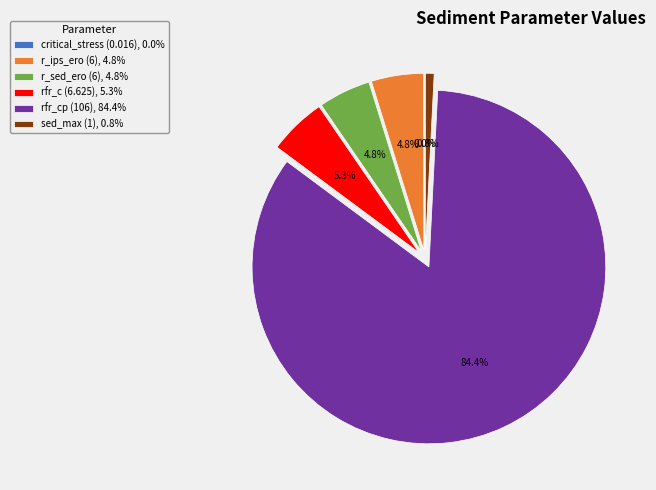

What is the ratio of the value at rfr_c (6.625), 5.3% to the value at r_sed_ero (6), 4.8%?

1.1